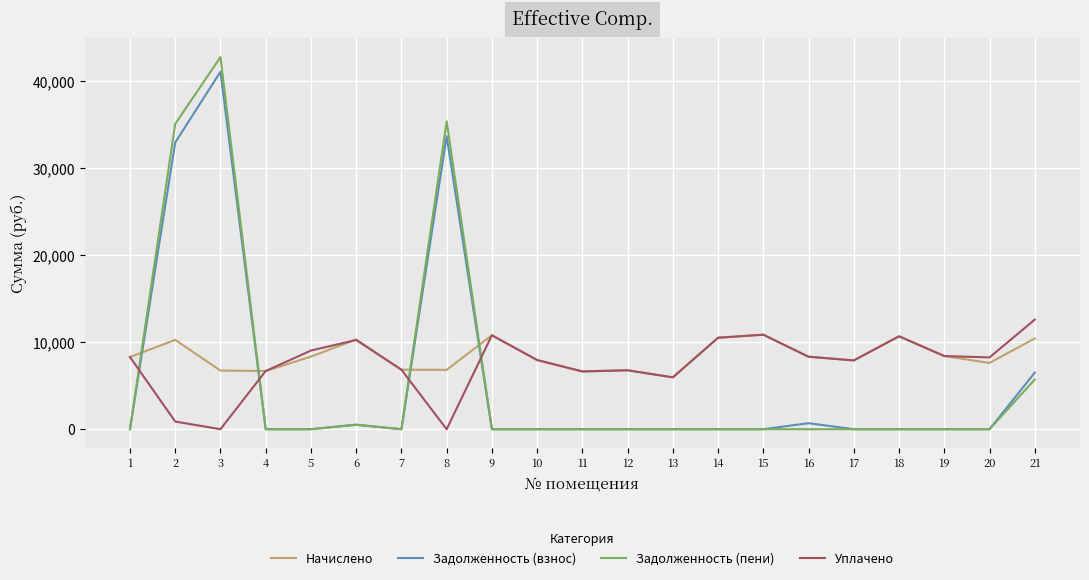

The Уплачено series shows 3489.8 at 12. True or false?

False